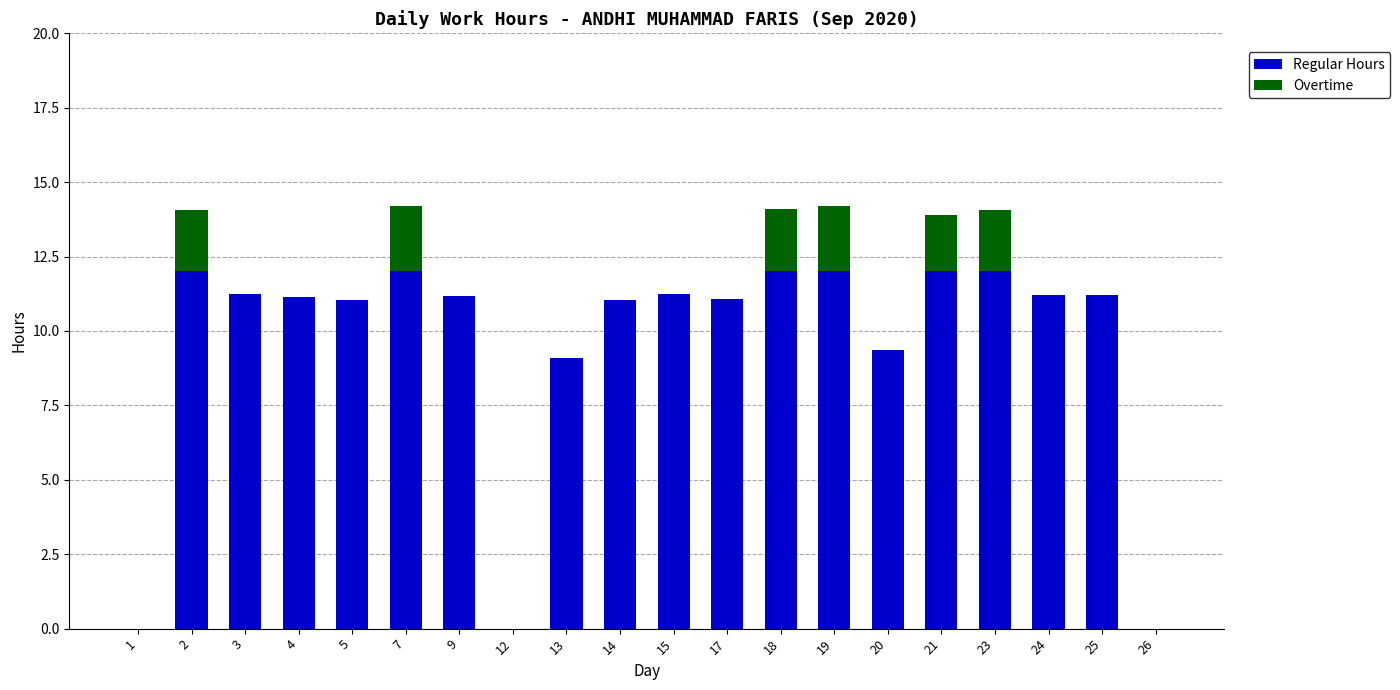

What is the highest value of the Regular Hours series?

12.0